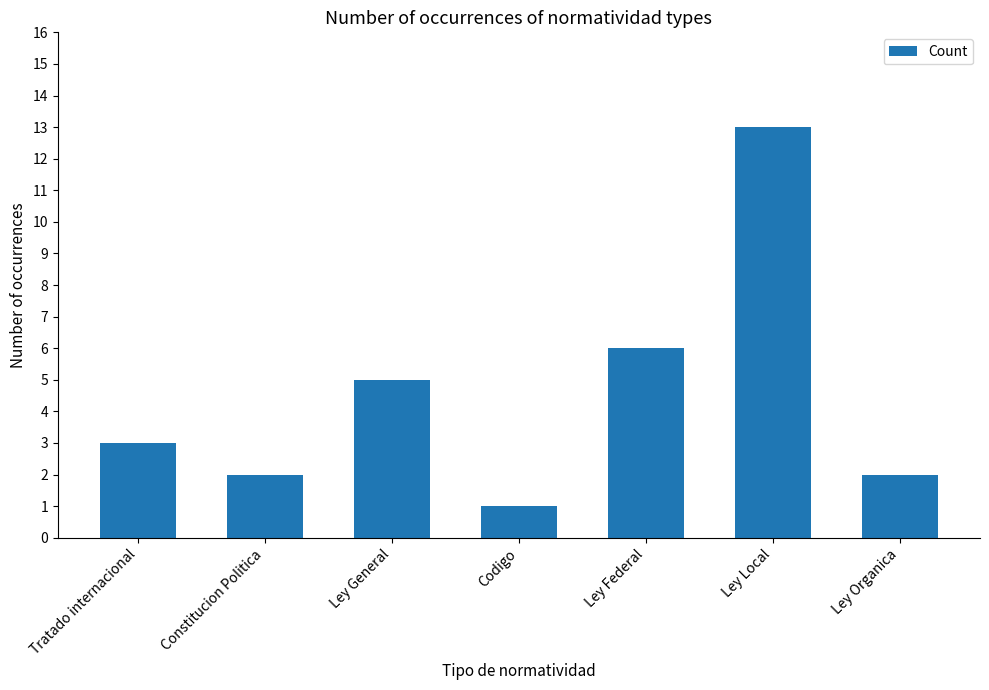

What position from the right is Codigo?

4